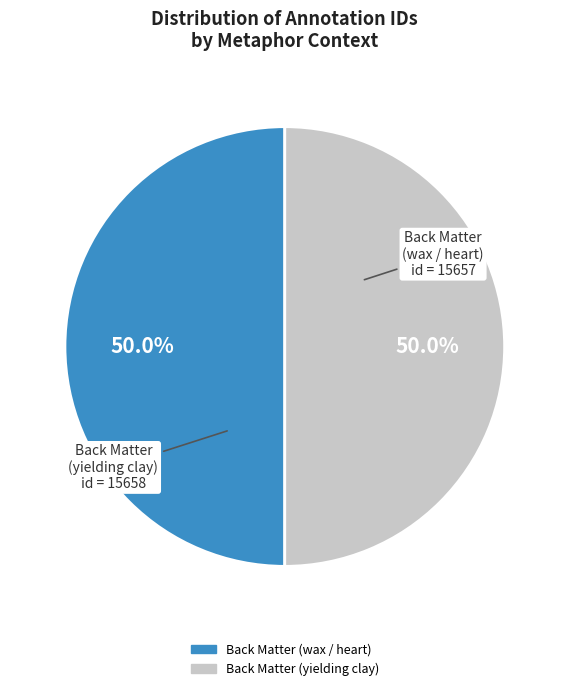

How many slices are in this pie chart?

2